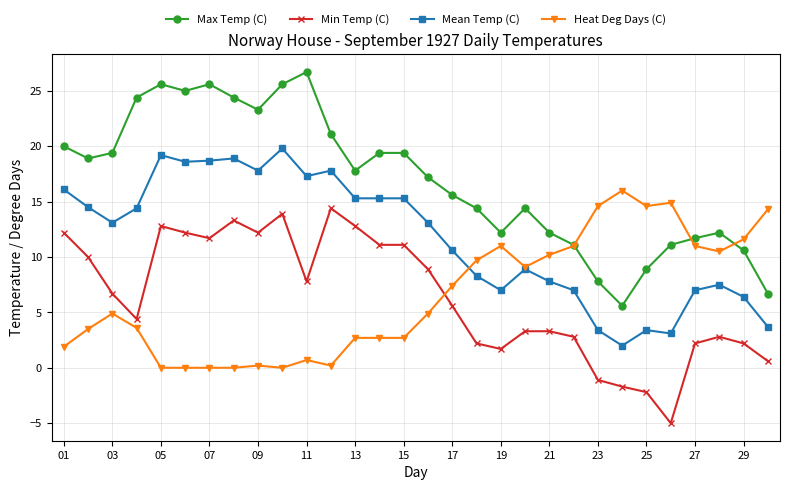

What is the value of the Max Temp (C) point at the 11th from the left?

26.7